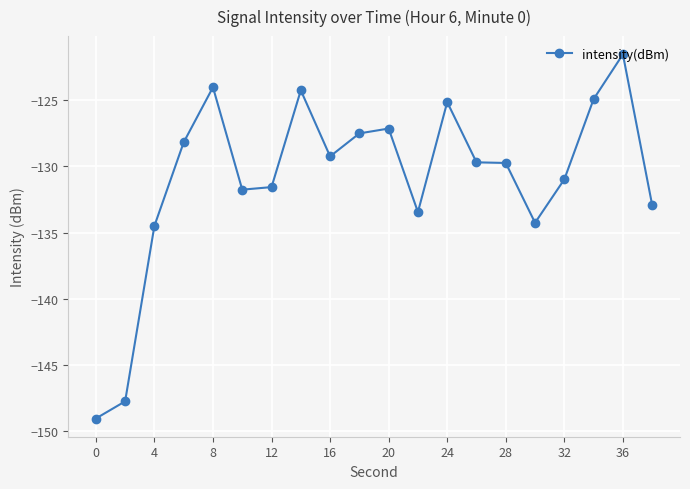

What is the value of the 10th point from the left?

-127.5